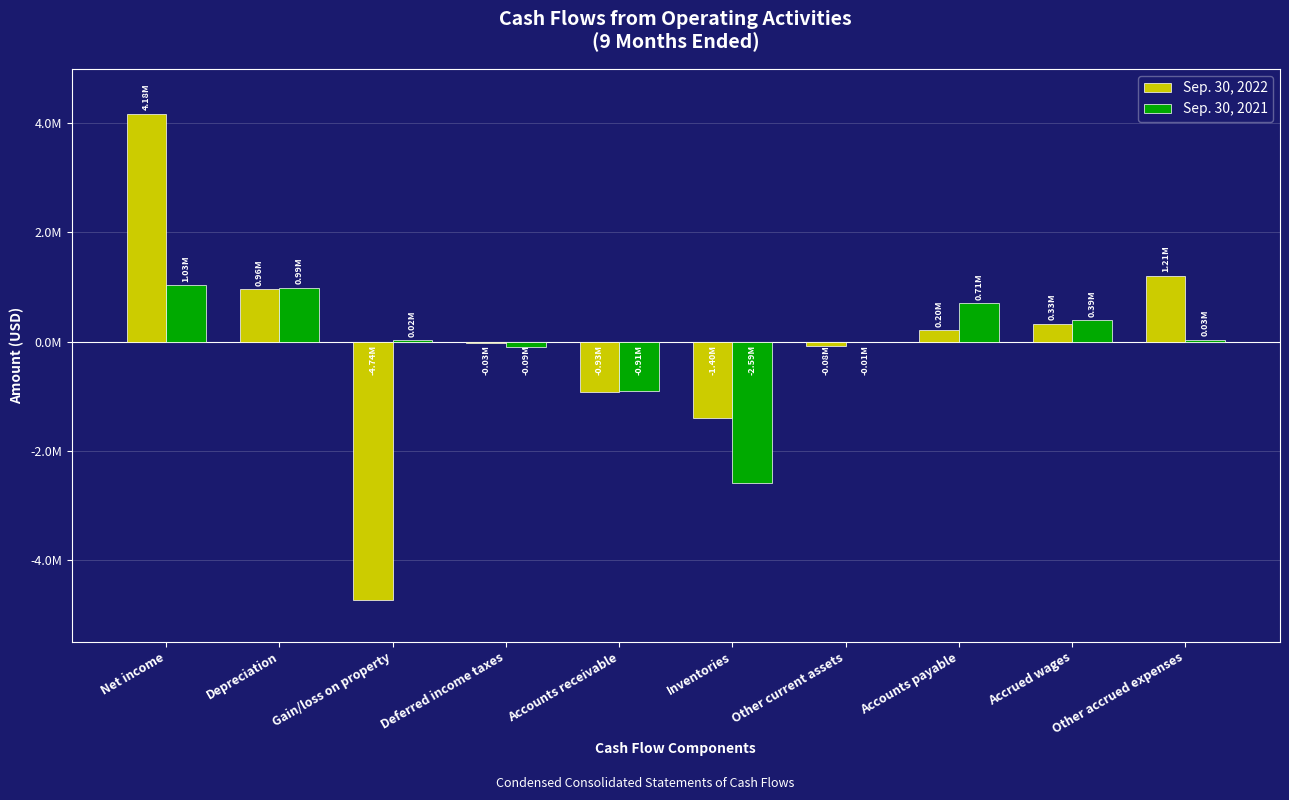

Does the chart contain stacked bars?

No